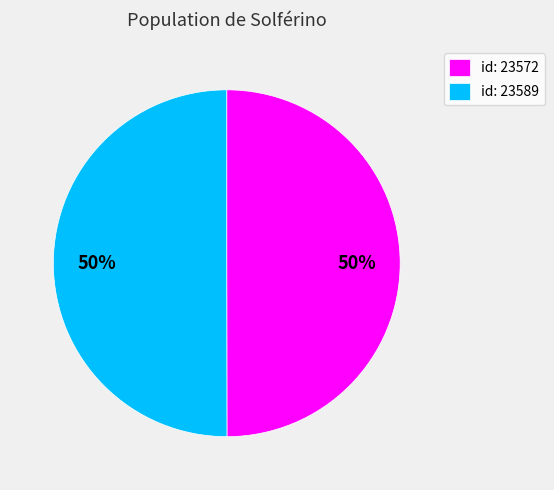

Is it true that id: 23589 is 50% of the pie?

True